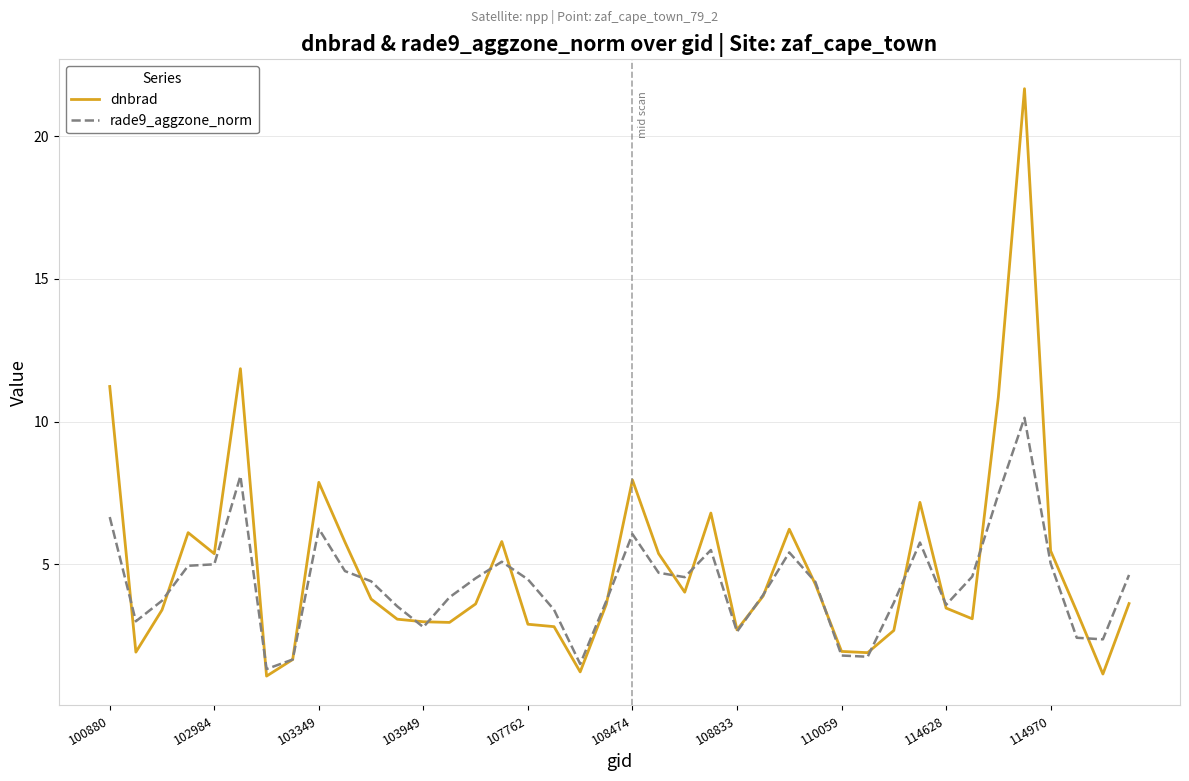

Rank the series by their maximum value, from highest to lowest.

dnbrad, rade9_aggzone_norm